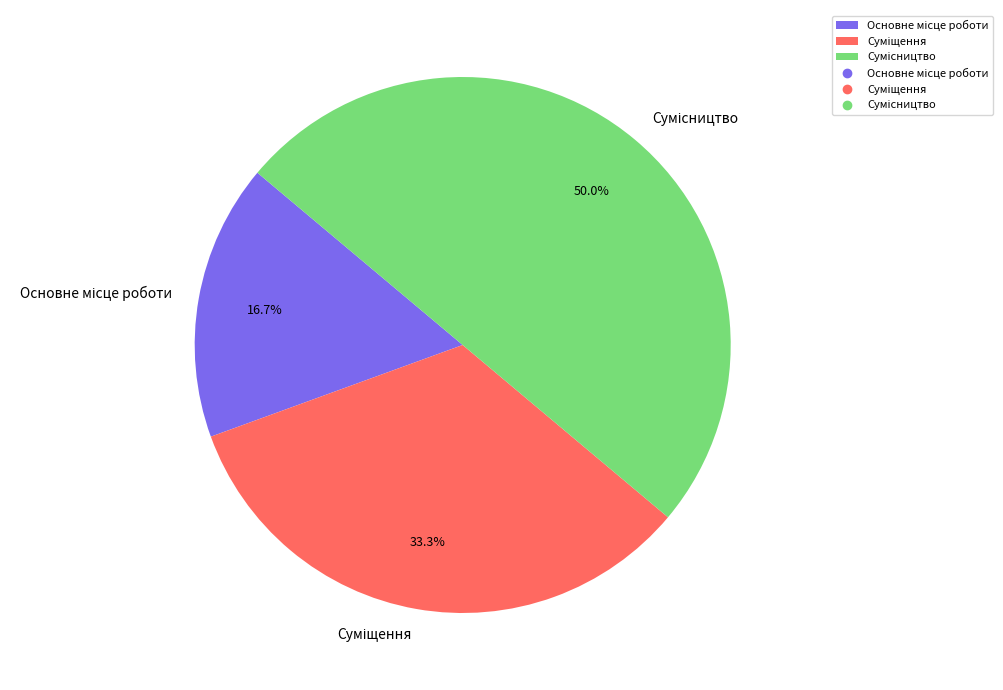

Does Сумісництво account for over 50% of the chart?

No